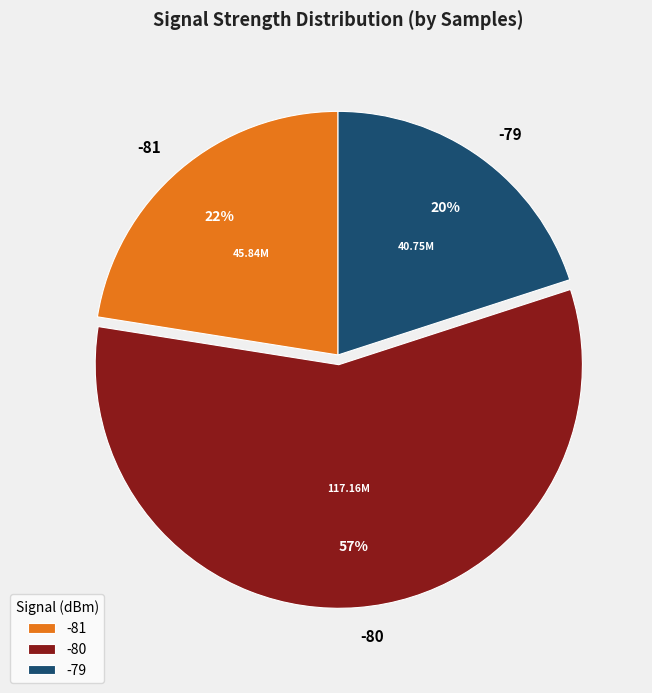

Is there a majority slice in this chart?

Yes